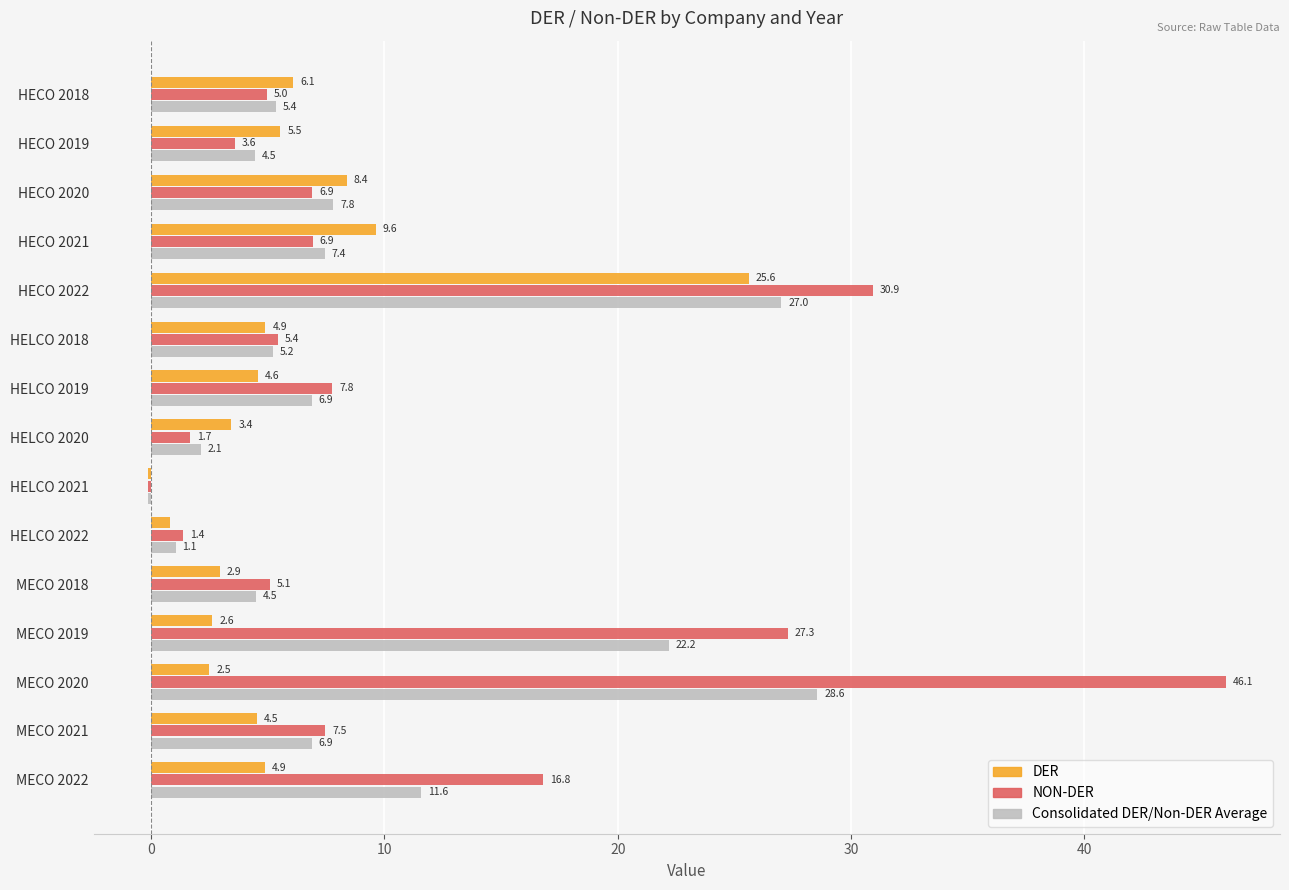

What is the average value of the Consolidated DER/Non-DER Average series?

9.4